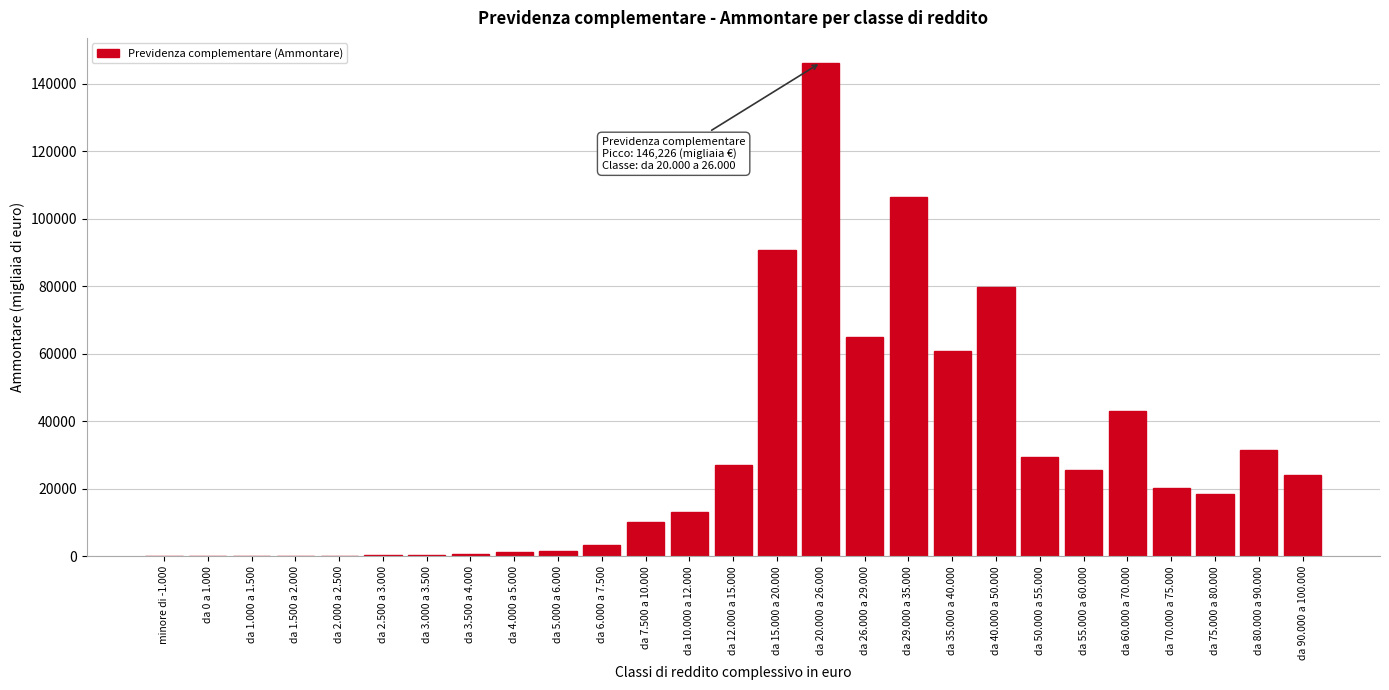

What is the maximum value shown in the chart?

146226